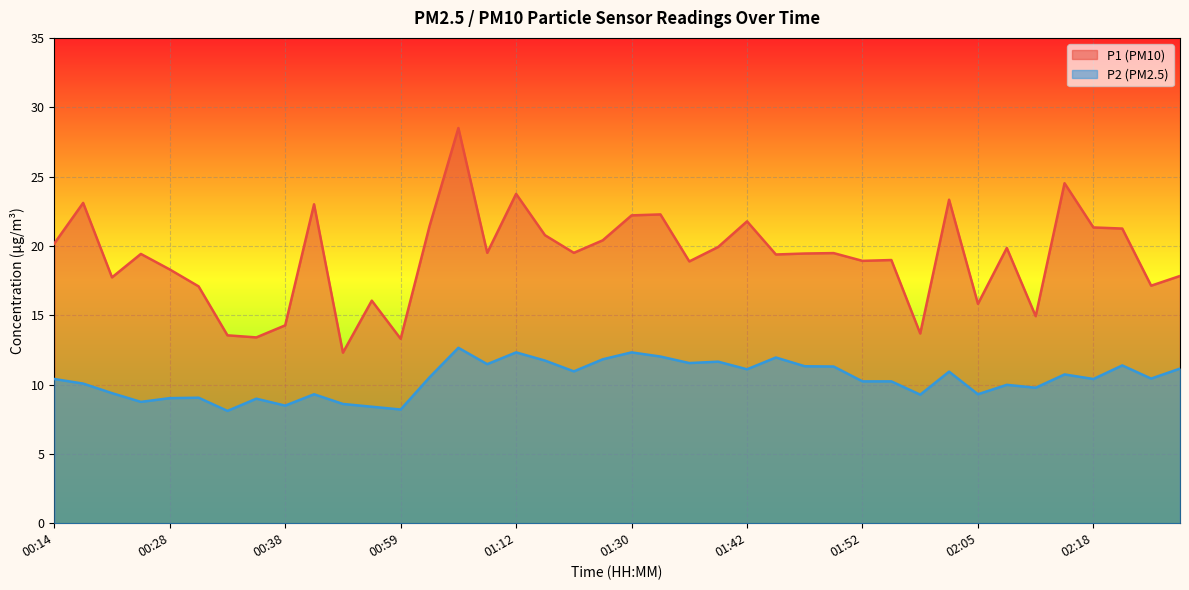

What is the difference between the P1 (PM10) line values at 30 and 26?

5.8